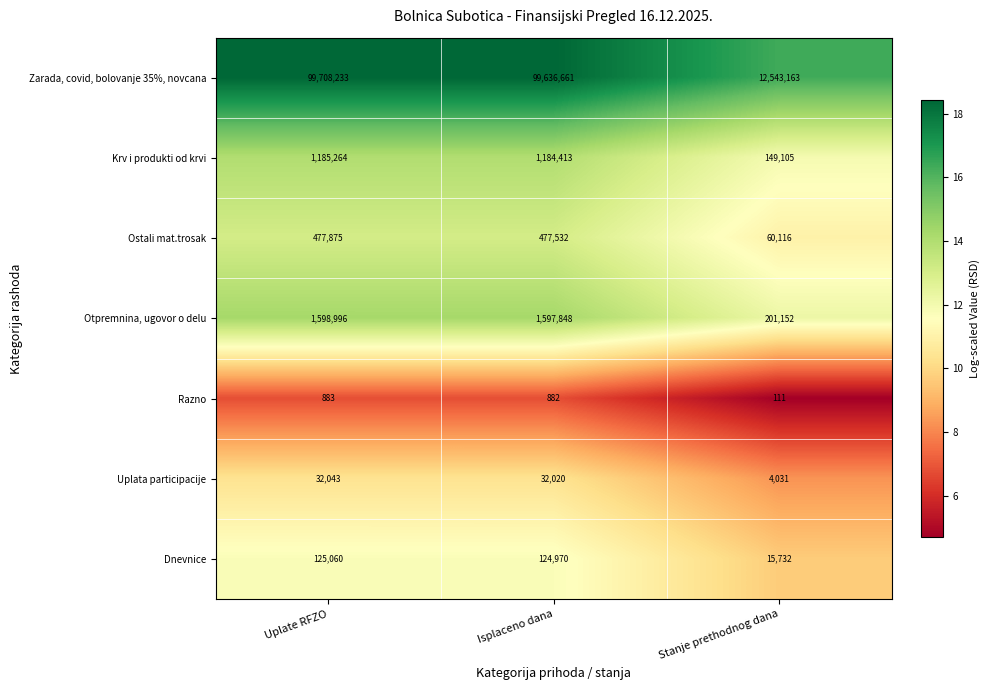

Reading left to right, what are all the values shown in this chart?

Zarada, covid, bolovanje 35%, novcana: Uplate RFZO=99708233	Isplaceno dana=99636661	Stanje prethodnog dana=12543163
Krv i produkti od krvi: Uplate RFZO=1185264	Isplaceno dana=1184413	Stanje prethodnog dana=149105
Ostali mat.trosak: Uplate RFZO=477875	Isplaceno dana=477532	Stanje prethodnog dana=60116
Otpremnina, ugovor o delu: Uplate RFZO=1598996	Isplaceno dana=1597848	Stanje prethodnog dana=201152
Razno: Uplate RFZO=883	Isplaceno dana=882	Stanje prethodnog dana=111
Uplata participacije: Uplate RFZO=32043	Isplaceno dana=32020	Stanje prethodnog dana=4031
Dnevnice: Uplate RFZO=125060	Isplaceno dana=124970	Stanje prethodnog dana=15732